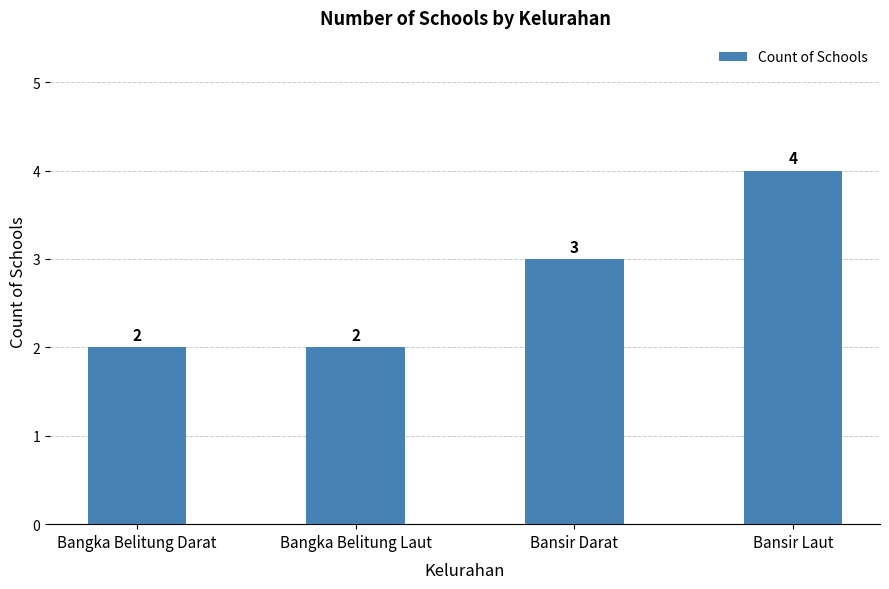

Count the number of data series in this chart.

1